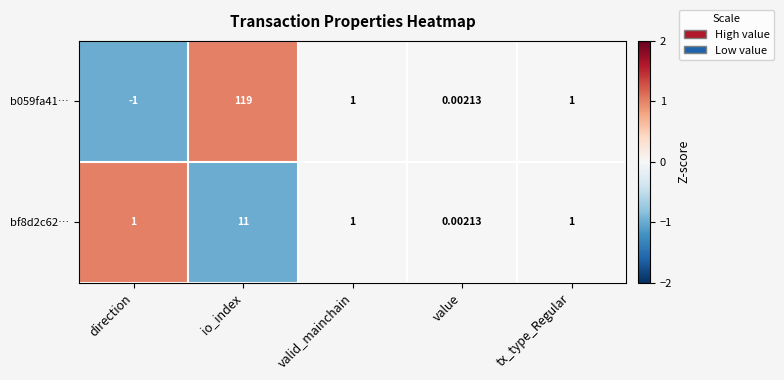

At which category is the sum across all series the highest?

io_index